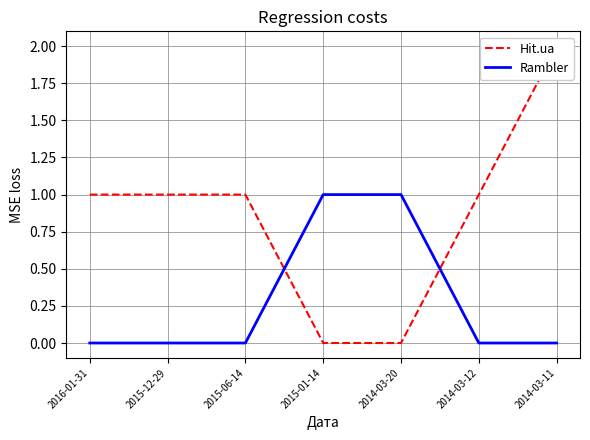

Where is Hit.ua nearest to the value 1?

2016-01-31